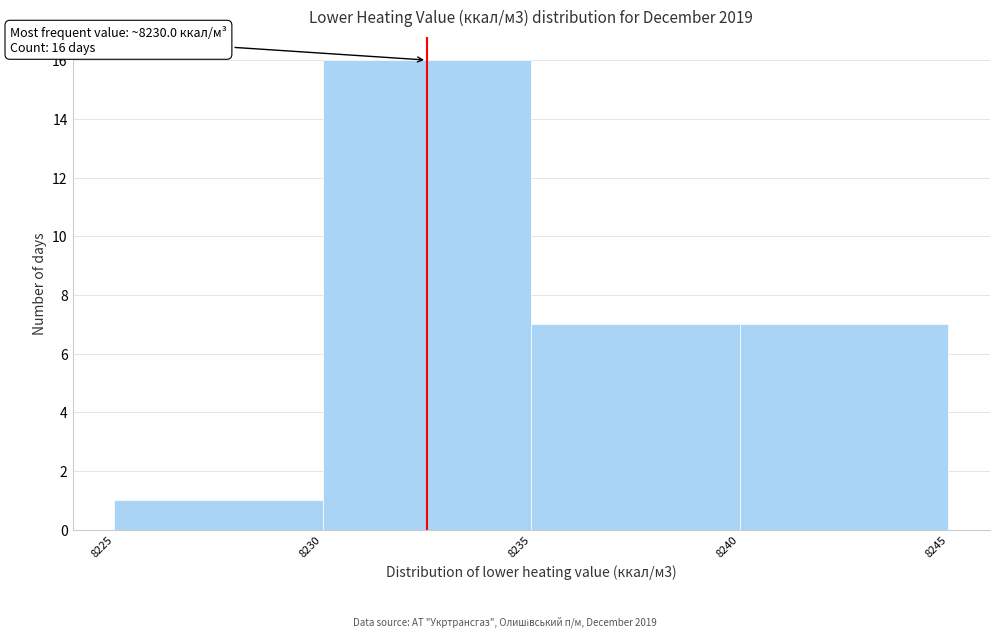

Over which range of the x-axis is the bar tallest?

8230 to 8235